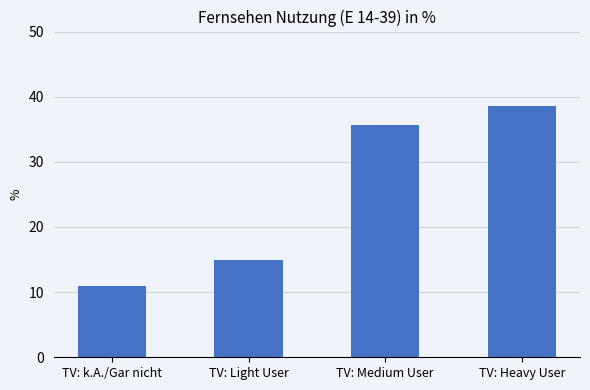

True or false: the data shows 10.9 at TV: k.A./Gar nicht.

True